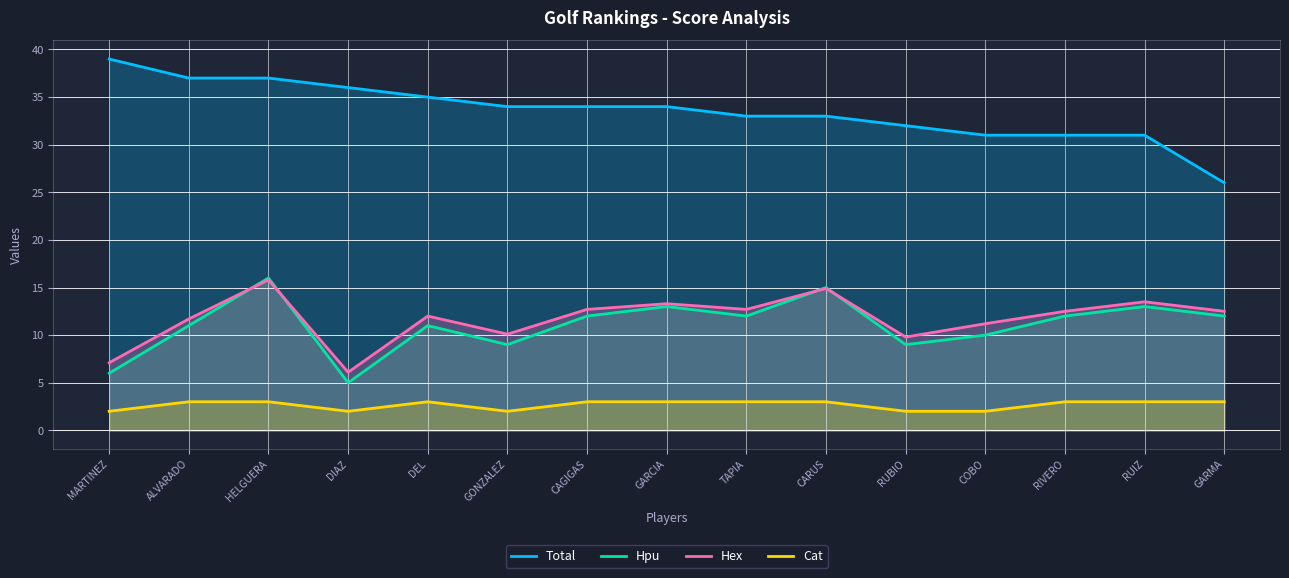

How many data points in Hpu are above 12?

4